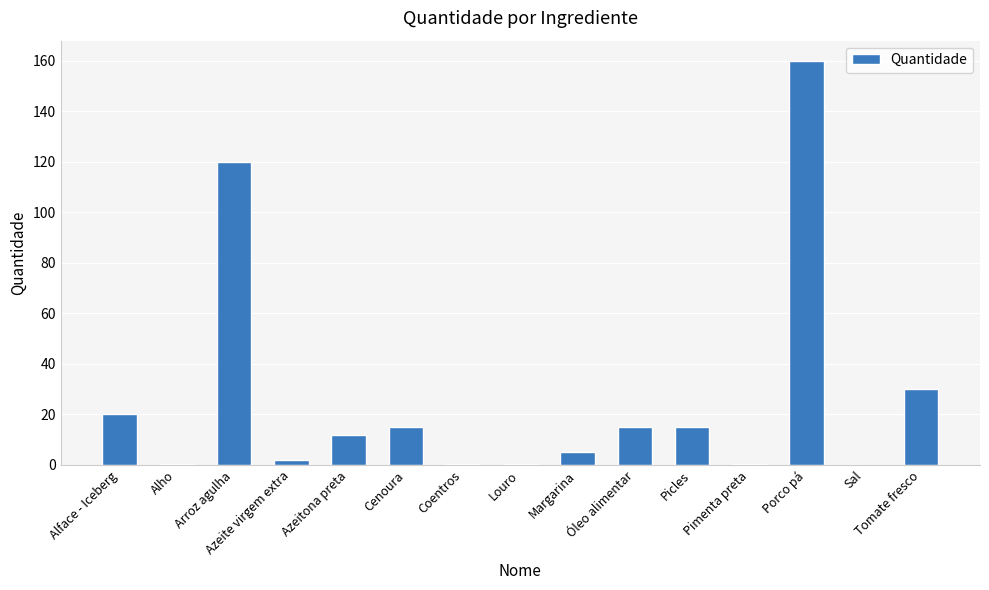

Does the chart contain stacked bars?

No